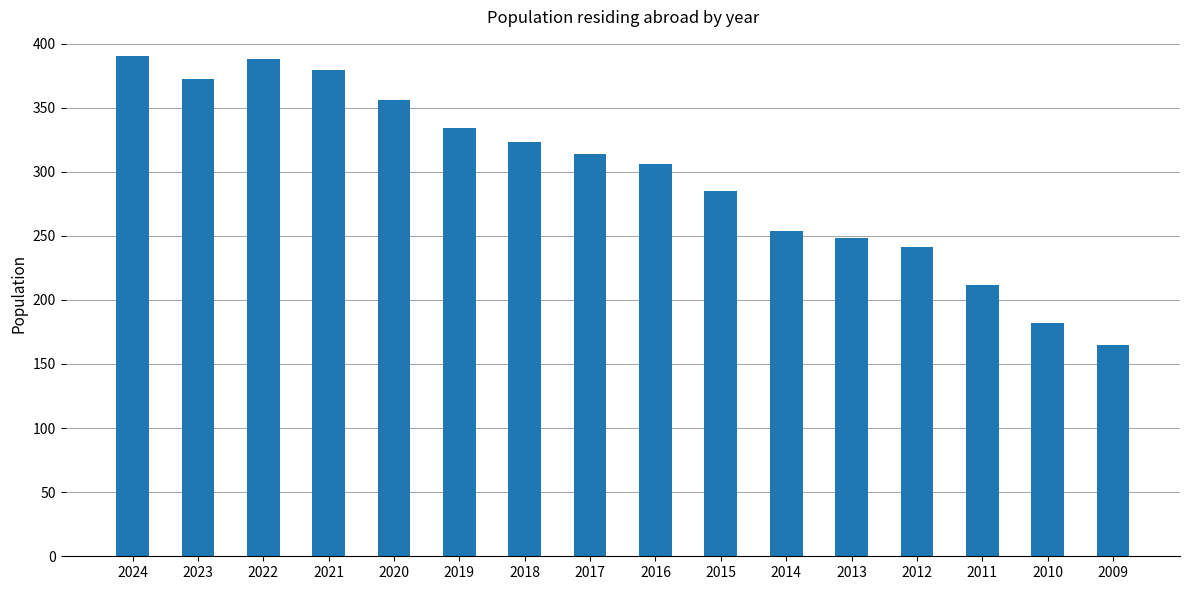

How many data points are less than 314?

8